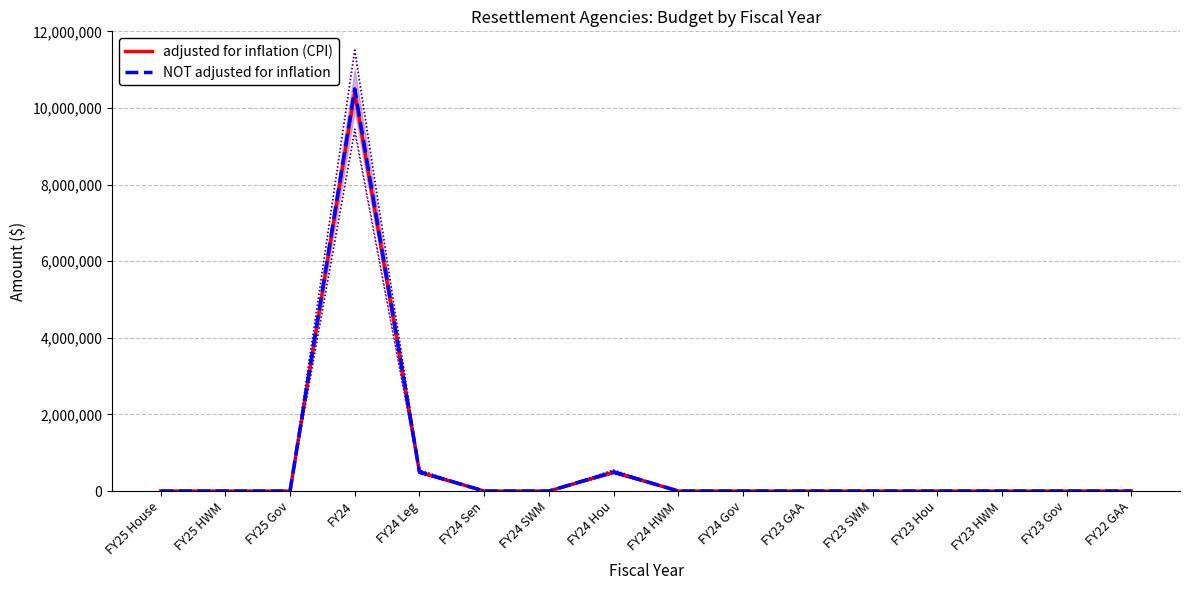

Between FY25 House and FY24 Sen, which is larger?

FY25 House